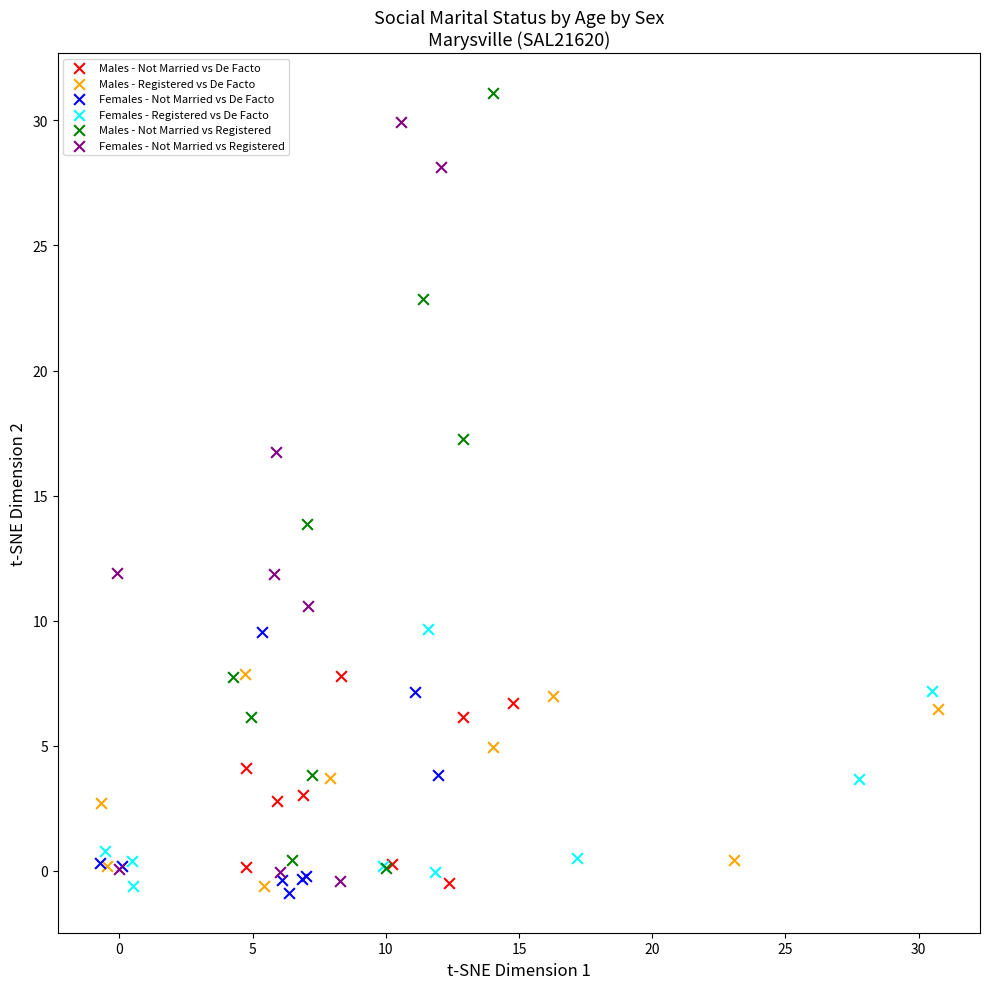

Which series contains the highest Y value?

Males - Not Married vs Registered